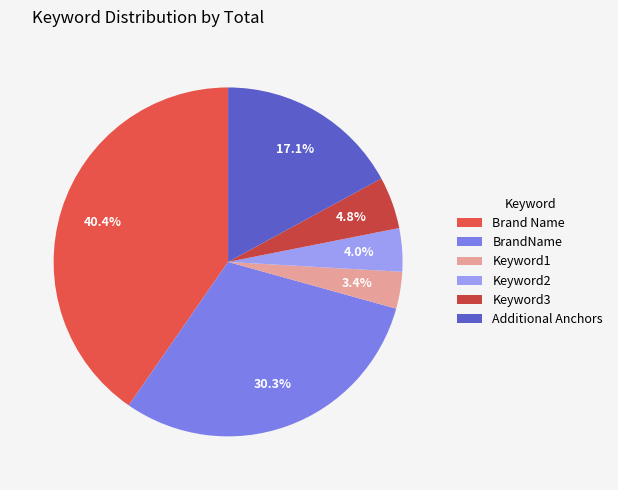

Is there any slice that represents more than half of the pie?

No